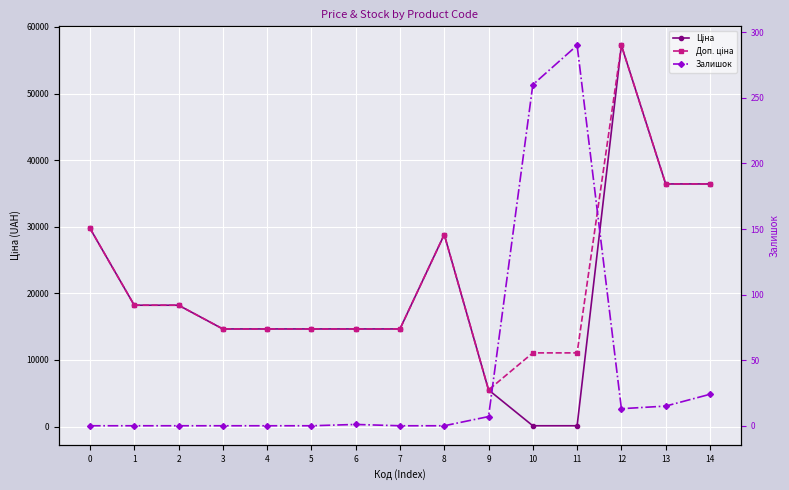

What is the difference between the Доп. ціна values at 13 and 6?

21774.4